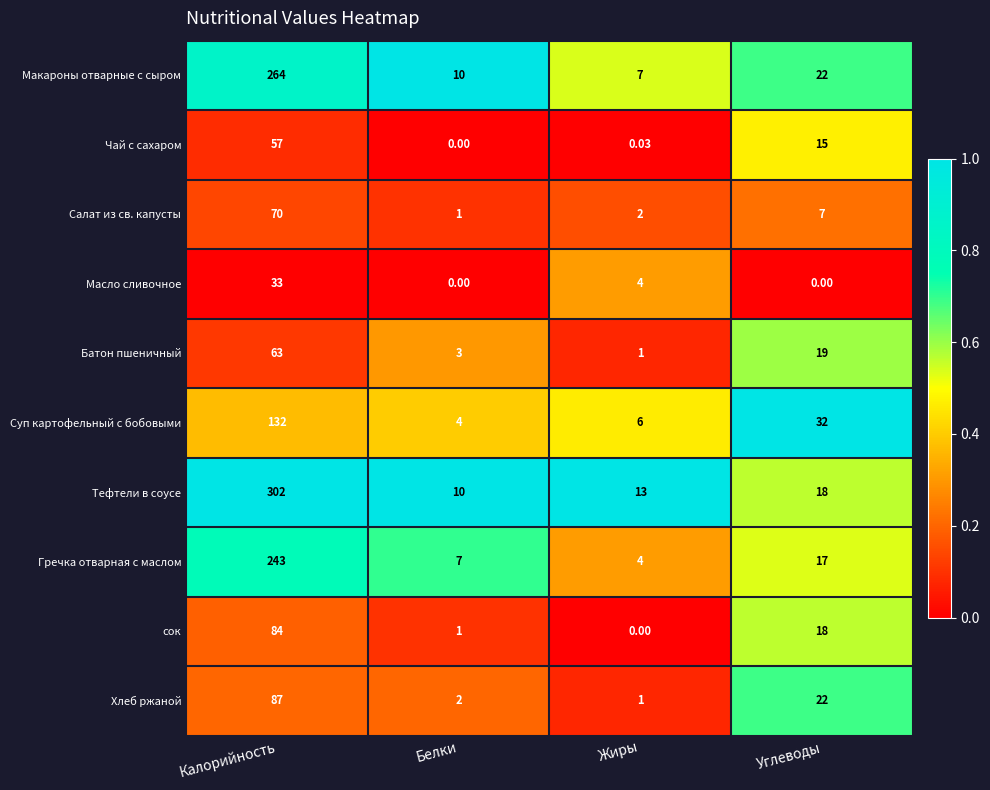

At which category is the sum across all series the highest?

Калорийность